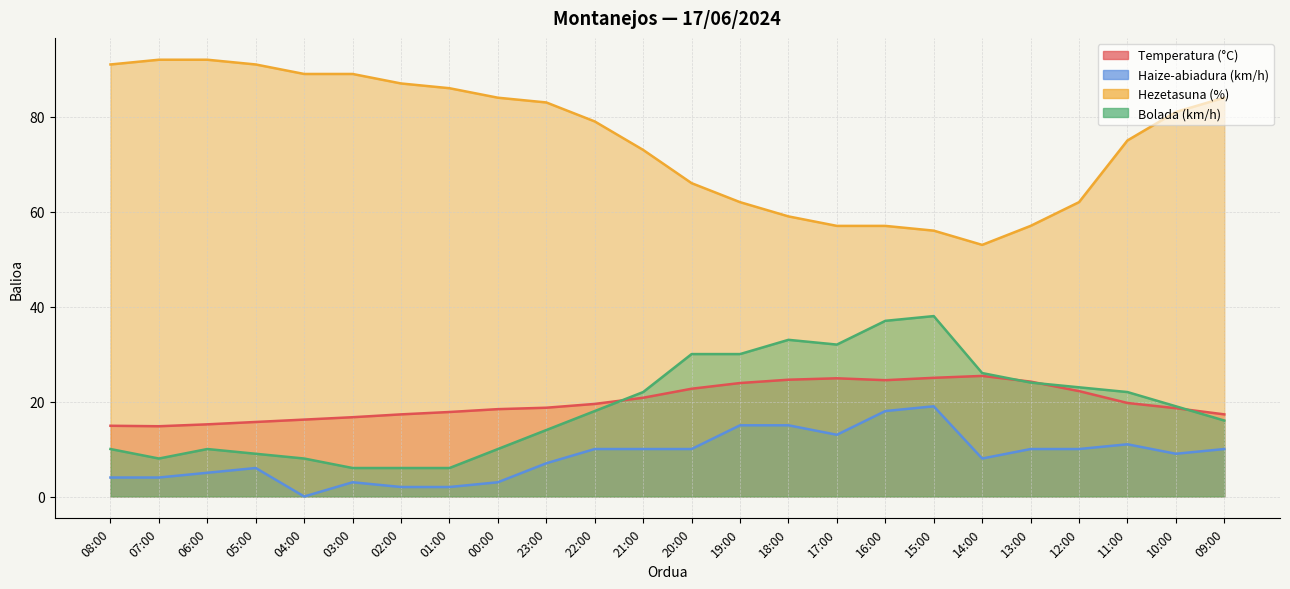

Reading left to right, transcribe all the data shown in this chart.

Temperatura (°C): 14.9	14.8	15.2	15.7	16.2	16.7	17.3	17.8	18.4	18.7	19.5	20.8	22.7	23.9	24.6	24.9	24.5	25.0	25.4	24.2	22.2	19.7	18.6	17.3
Haize-abiadura (km/h): 4.0	4.0	5.0	6.0	0.0	3.0	2.0	2.0	3.0	7.0	10.0	10.0	10.0	15.0	15.0	13.0	18.0	19.0	8.0	10.0	10.0	11.0	9.0	10.0
Hezetasuna (%): 91.0	92.0	92.0	91.0	89.0	89.0	87.0	86.0	84.0	83.0	79.0	73.0	66.0	62.0	59.0	57.0	57.0	56.0	53.0	57.0	62.0	75.0	81.0	84.0
Bolada (km/h): 10.0	8.0	10.0	9.0	8.0	6.0	6.0	6.0	10.0	14.0	18.0	22.0	30.0	30.0	33.0	32.0	37.0	38.0	26.0	24.0	23.0	22.0	19.0	16.0